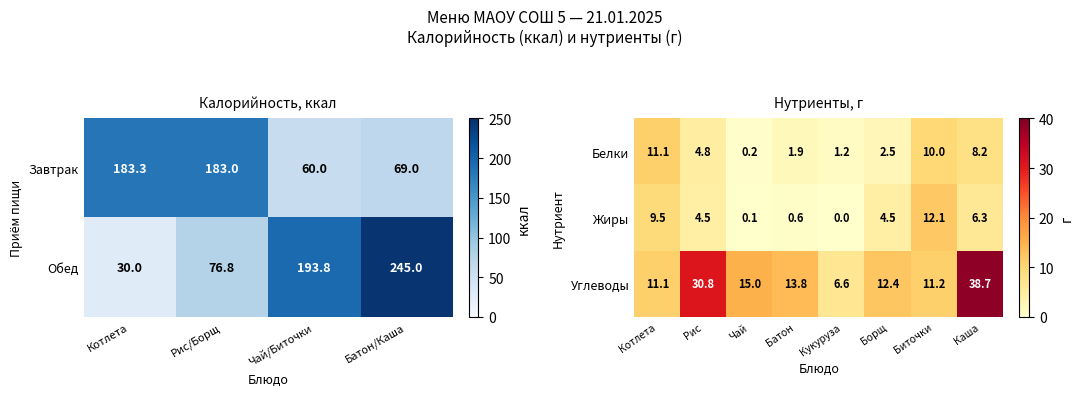

The Жиры series shows 1.3 at Каша. True or false?

False